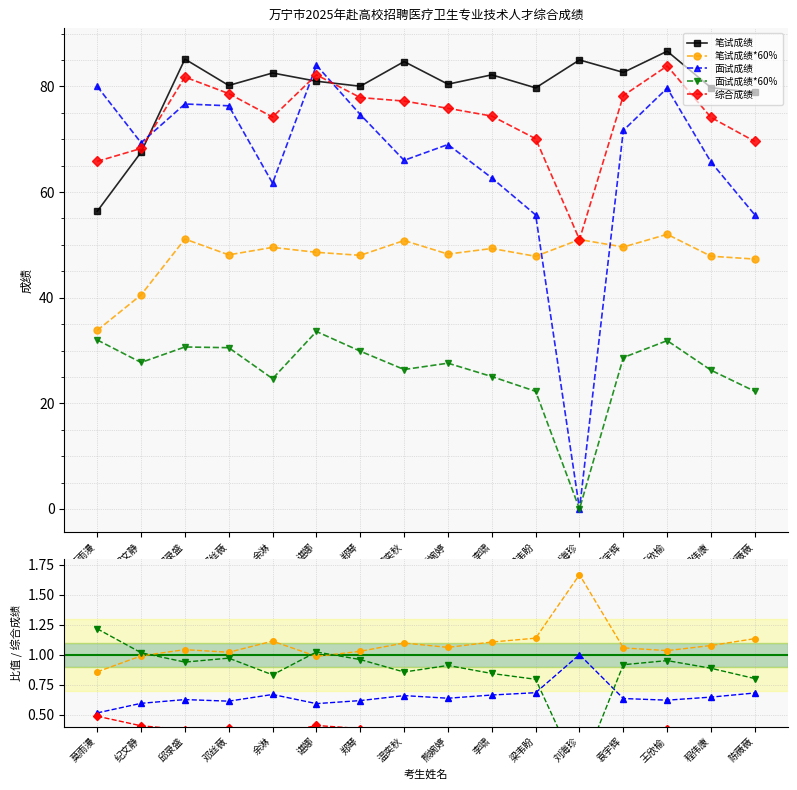

How many times do 笔试成绩 and 面试成绩 cross each other?

3